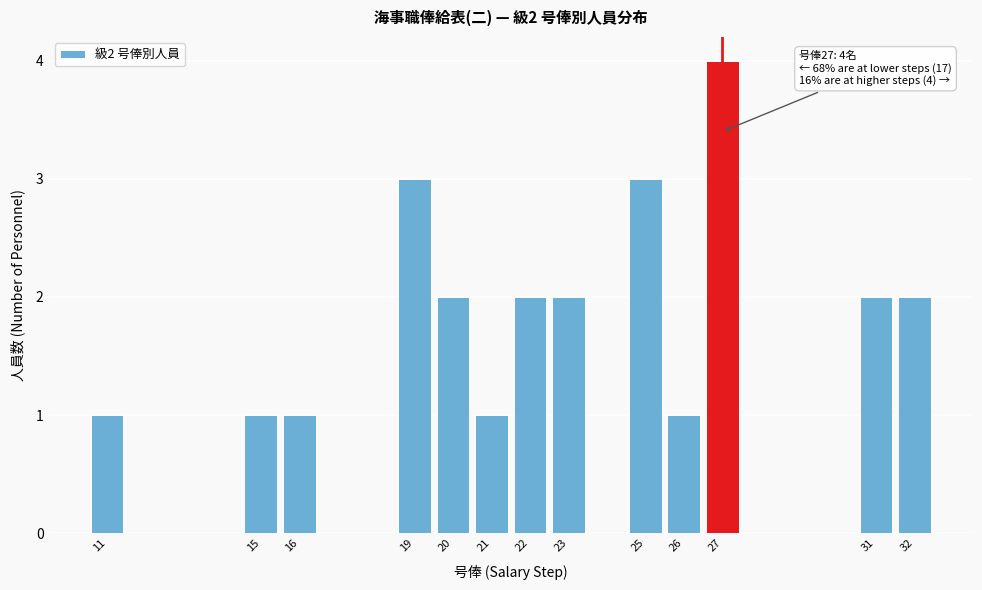

Reading left to right, list all the values displayed in this chart.

11=1	15=1	16=1	19=3	20=2	21=1	22=2	23=2	25=3	26=1	27=4	31=2	32=2